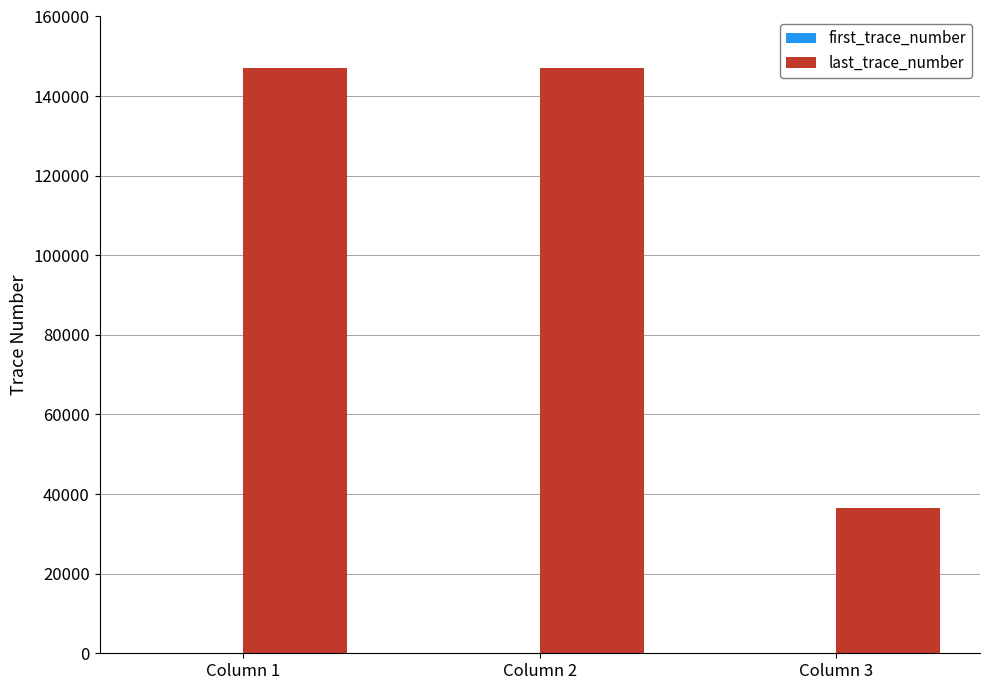

What is the greatest value displayed?

147000